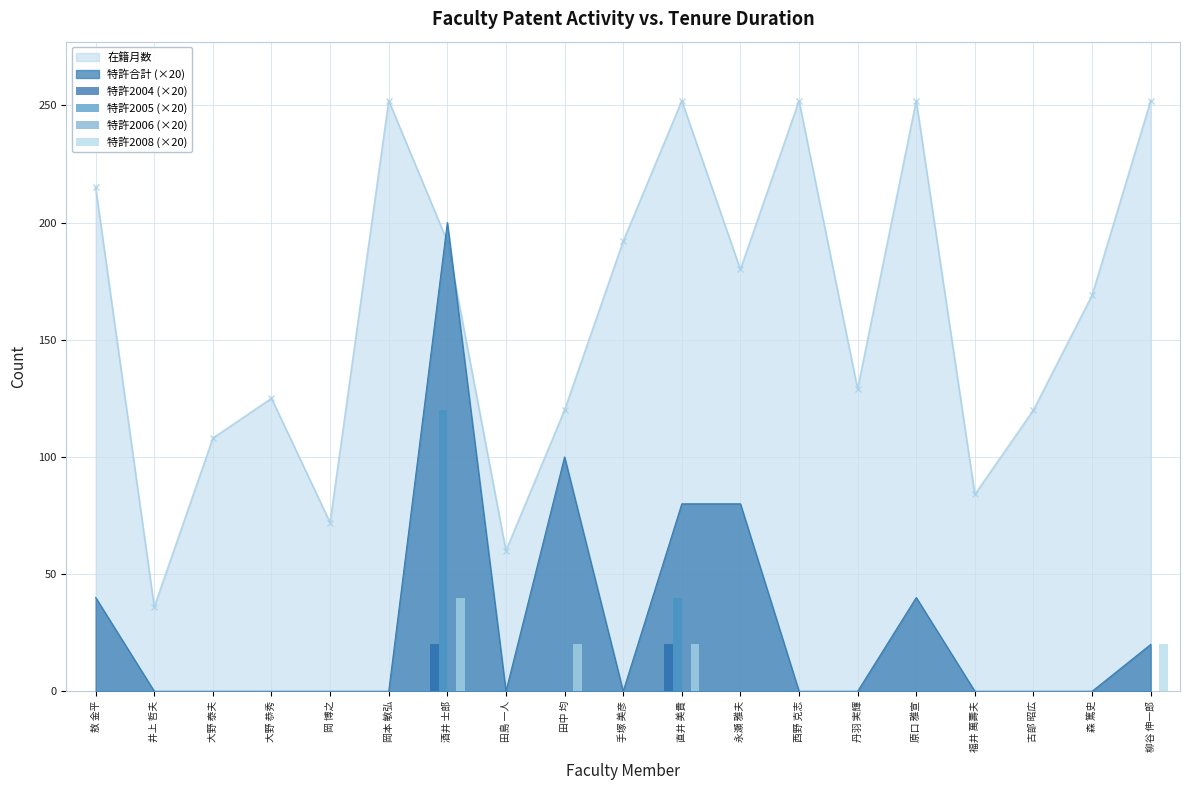

Where is 特許2008 (×20) nearest to the value 20?

田中 均